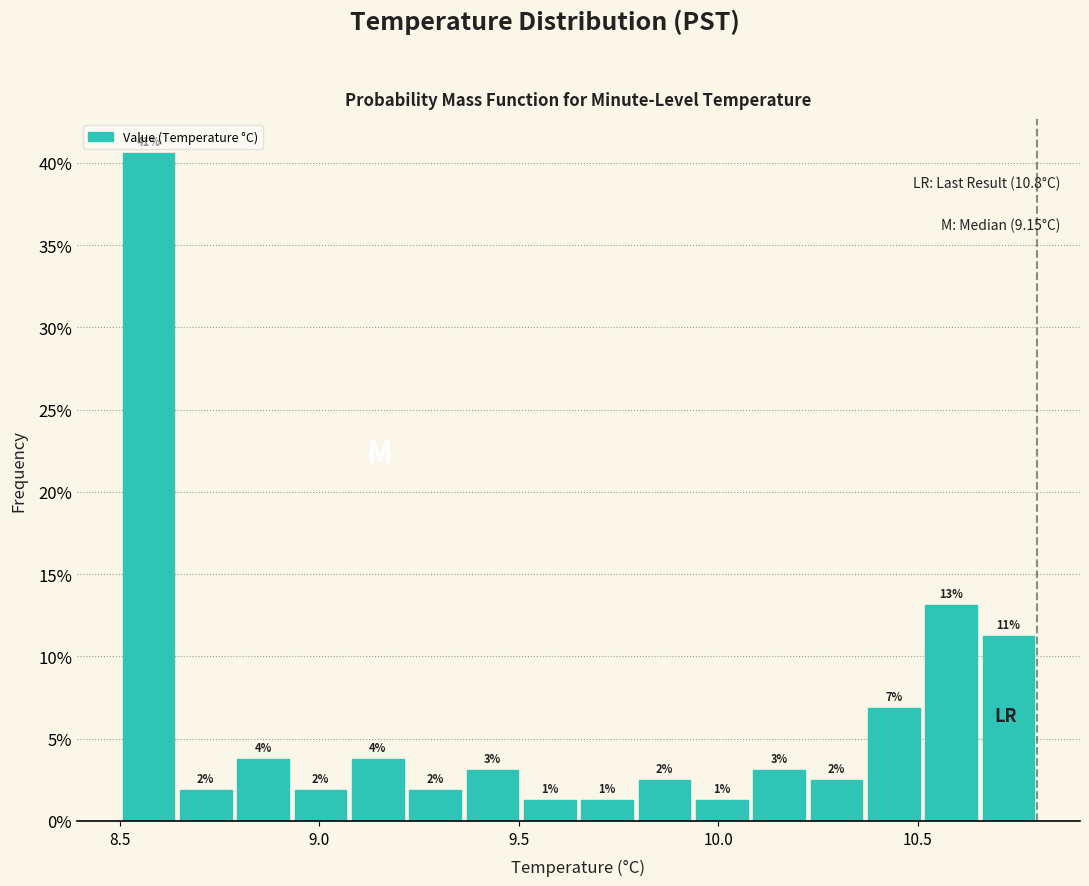

Read against the x-axis, roughly where is the centre of the tallest bar?

8.55